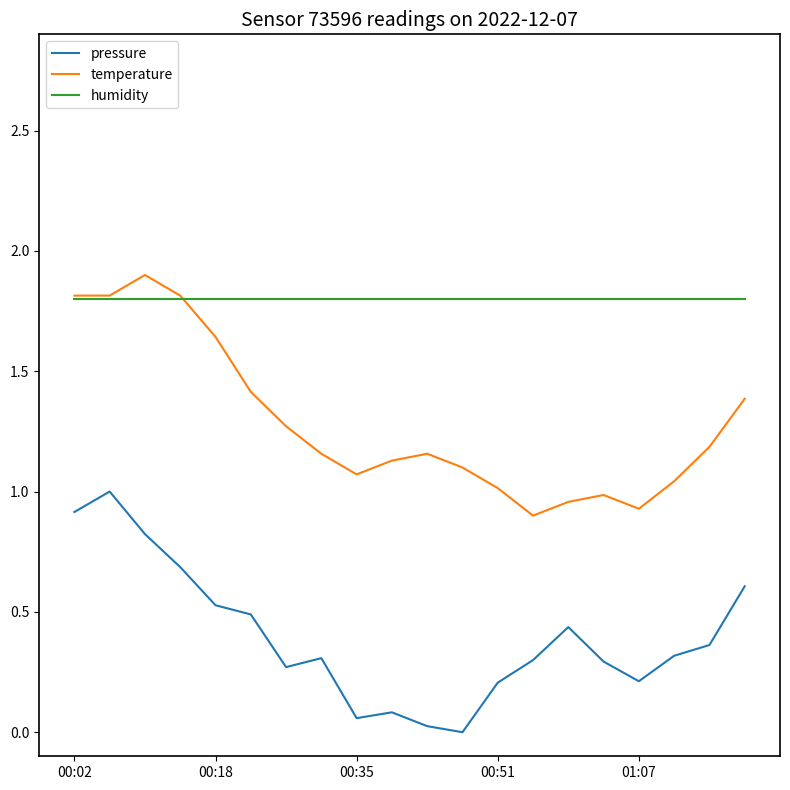

Which series has the largest total across all categories?

humidity